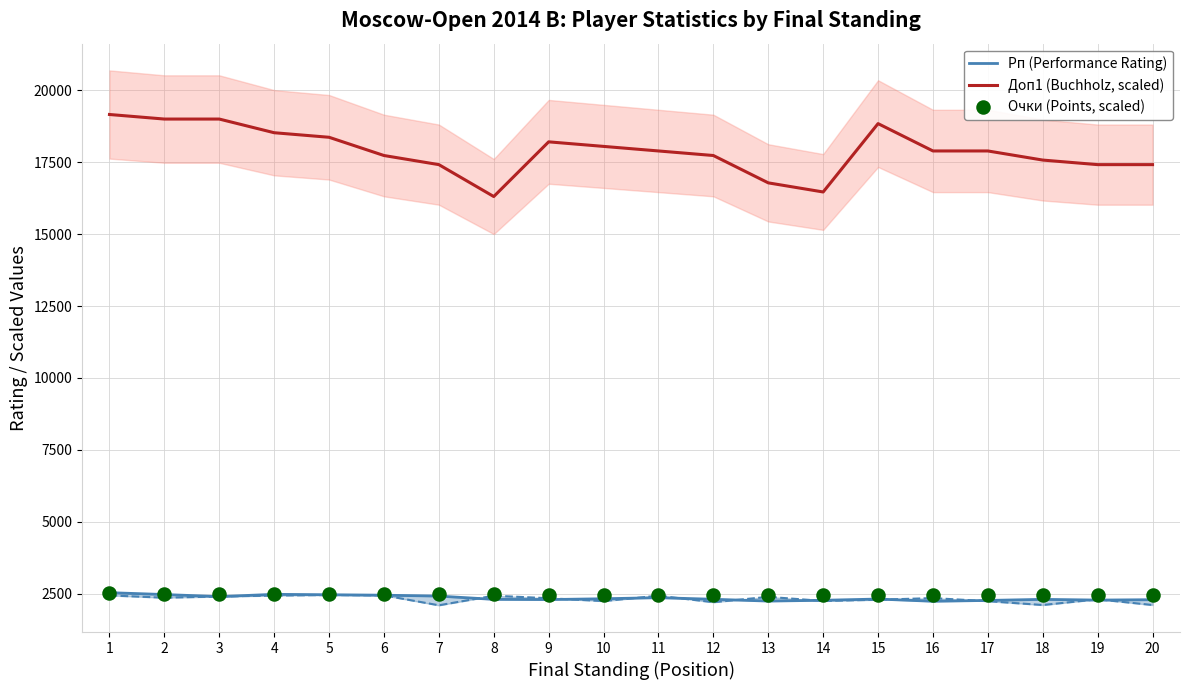

At which category is the sum across all series the highest?

1